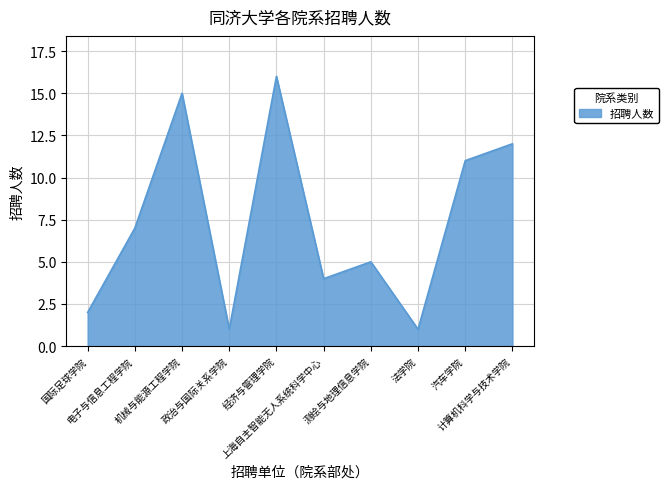

Reading left to right, list all the values displayed in this chart.

国际足球学院=2	电子与信息工程学院=7	机械与能源工程学院=15	政治与国际关系学院=1	经济与管理学院=16	上海自主智能无人系统科学中心=4	测绘与地理信息学院=5	法学院=1	汽车学院=11	计算机科学与技术学院=12